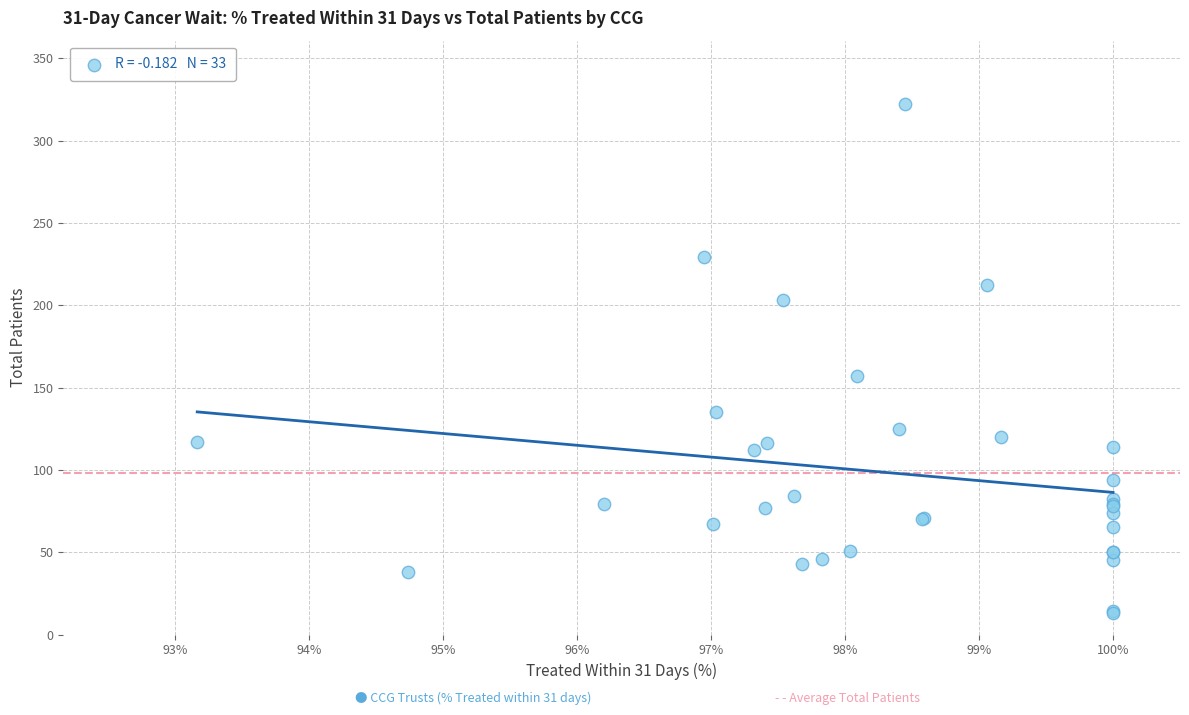

What Y value in the scatter plot is closest to 167?

157